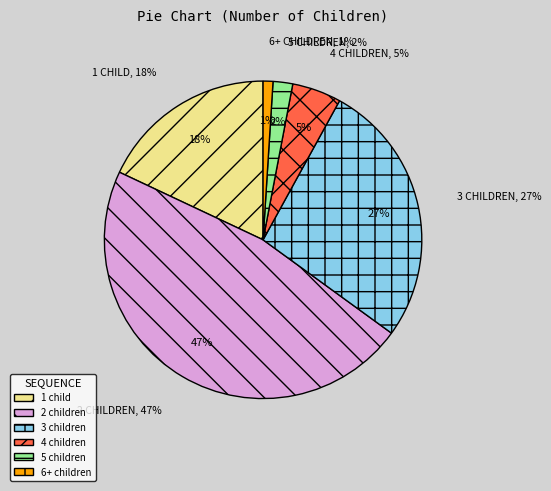

What is the change in value from 3 children to 4 children?

-22